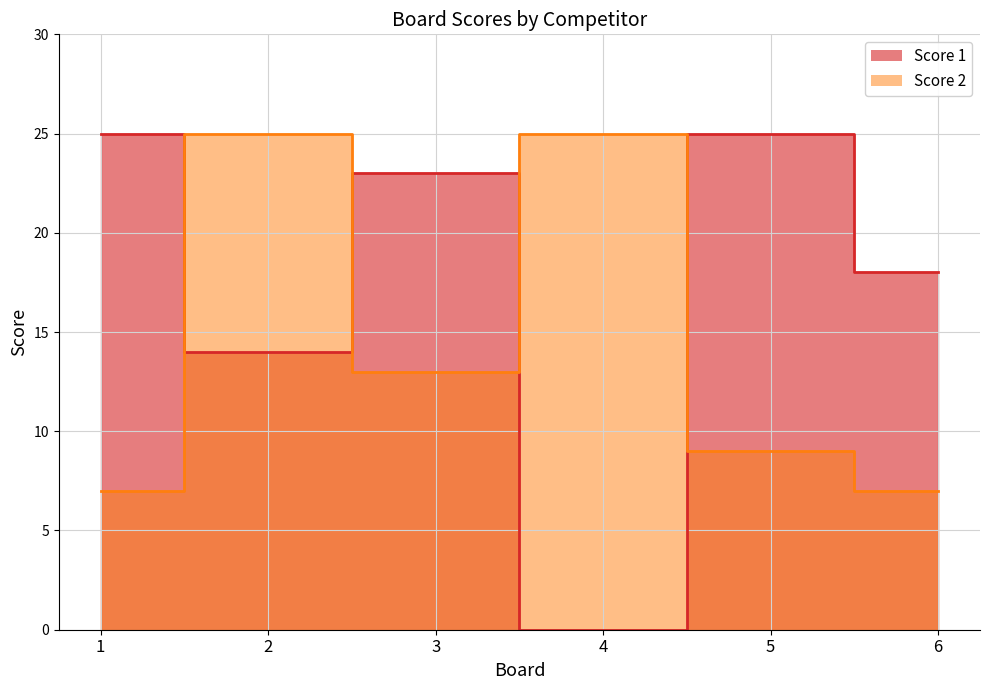

What is the sum of all Score 2 values?

86